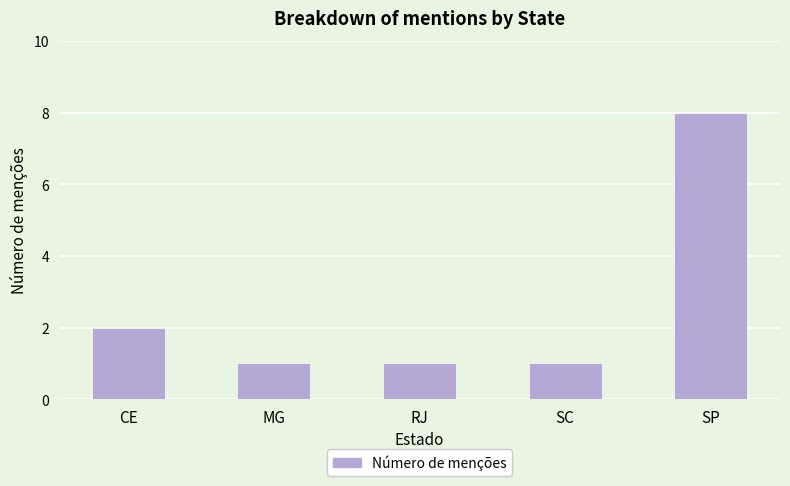

What is the difference between the maximum and minimum values?

7